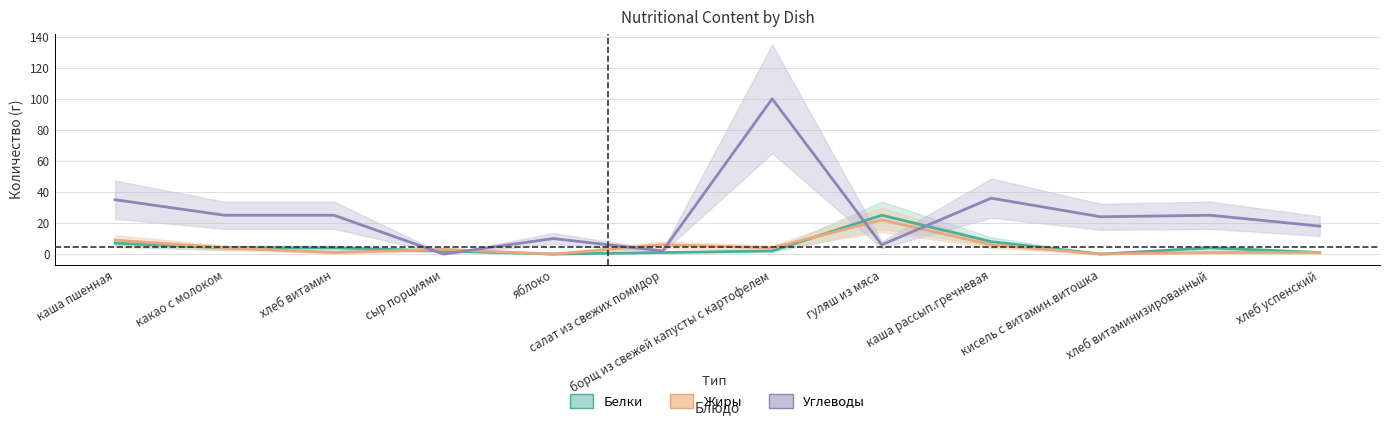

The value of Белки at хлеб успенский is 1. True or false?

True